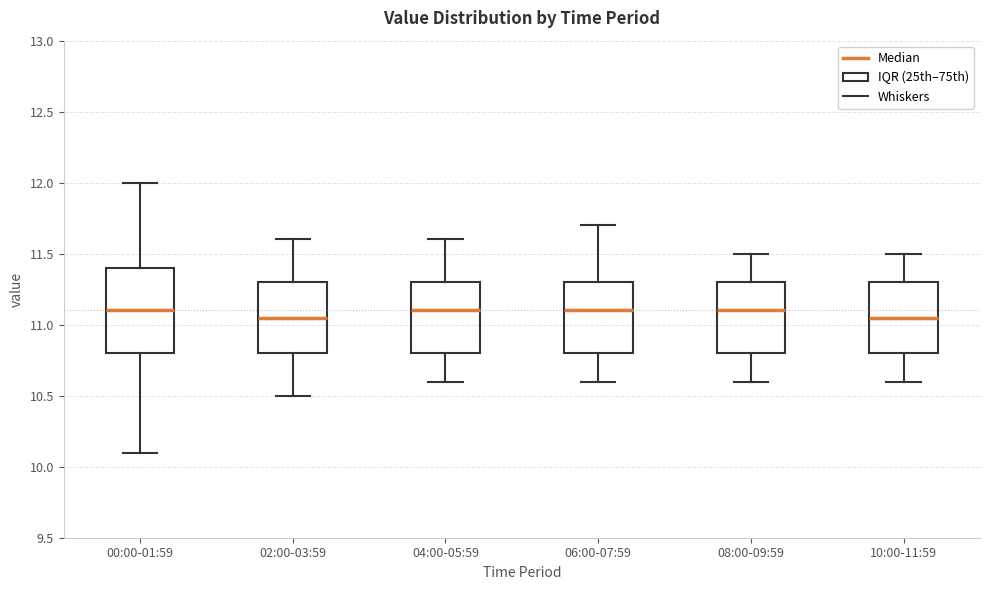

Comparing the boxes themselves (not the whiskers), which one is the tallest?

00:00-01:59